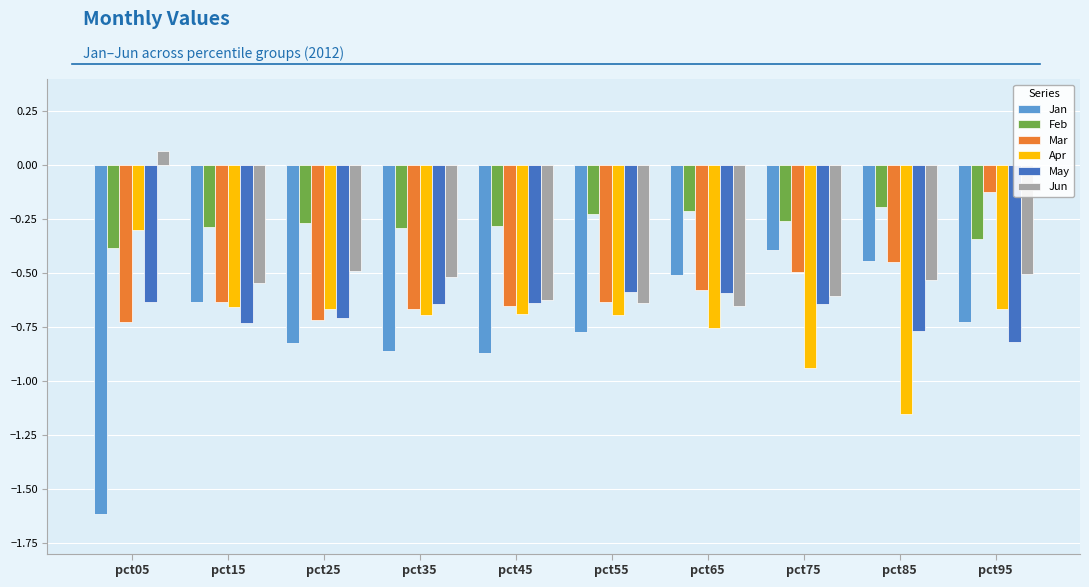

What is the total value across all series at pct45?

-3.8